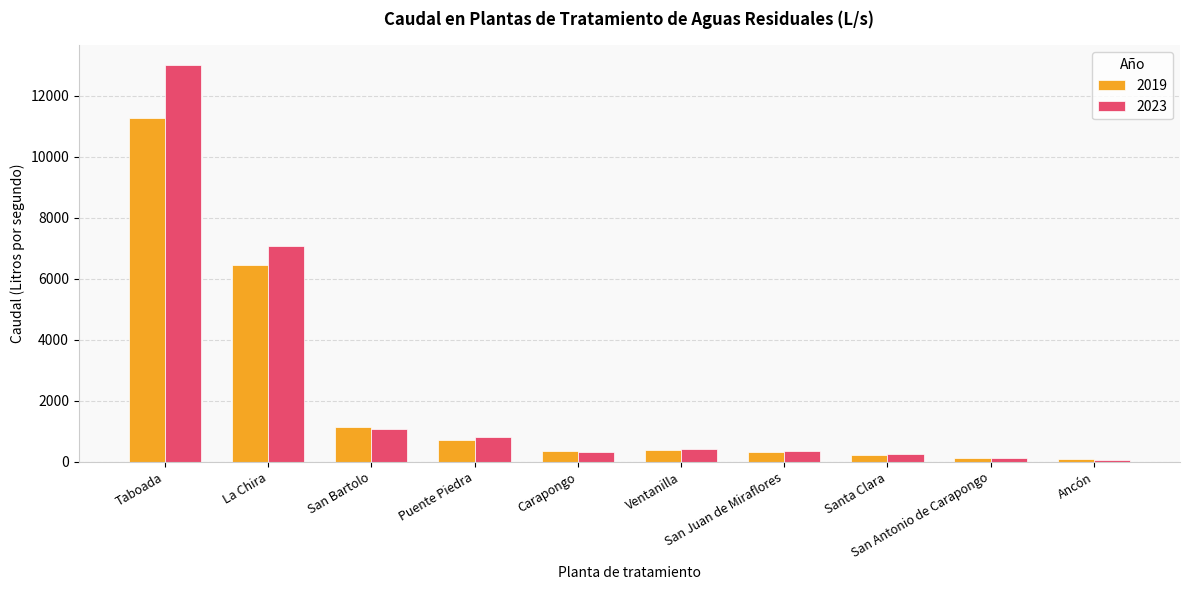

What is the lowest value of the 2019 series?

109